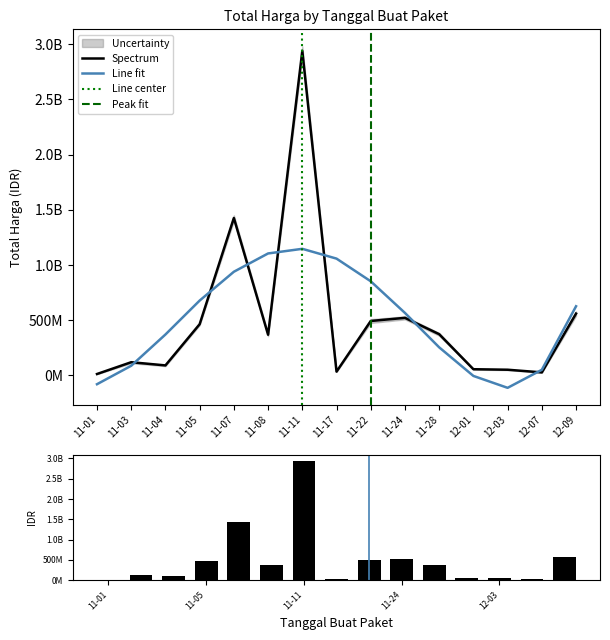

How many bars are there in total?

15